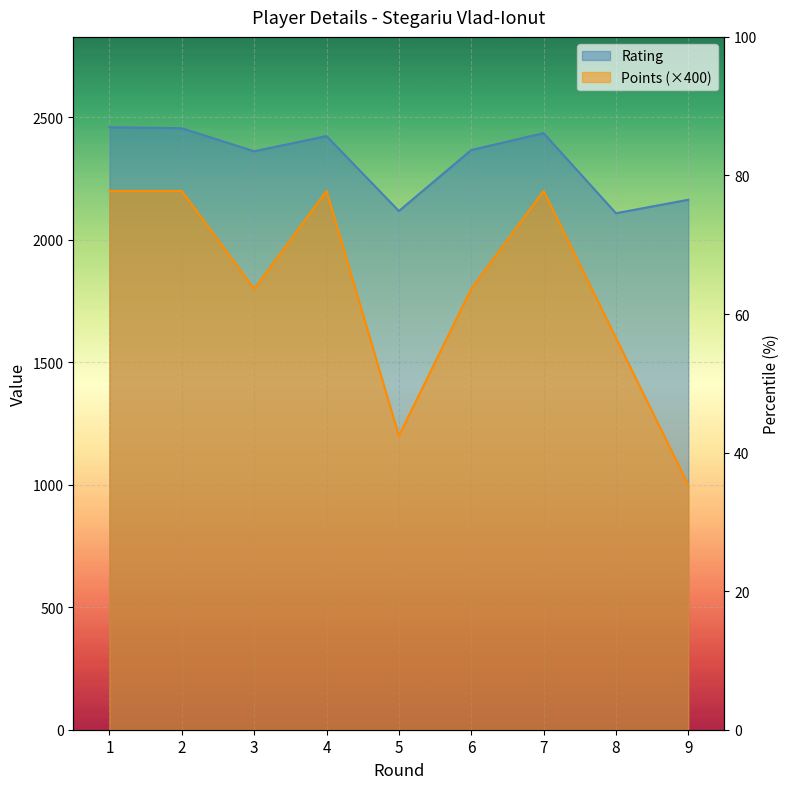

Which label corresponds to the smallest value in the chart?

9